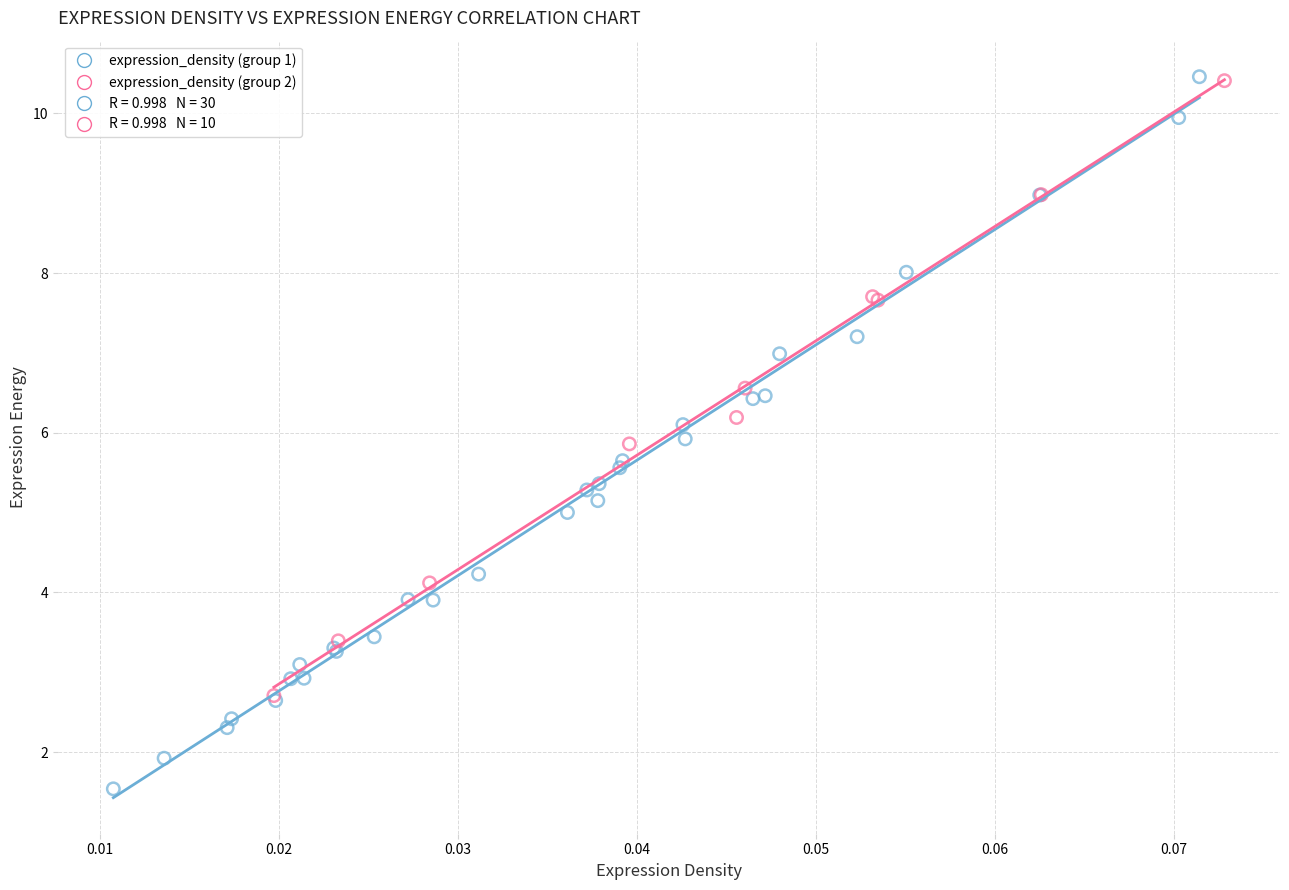

Which series contains the lowest Y value?

expression_density (group 1)